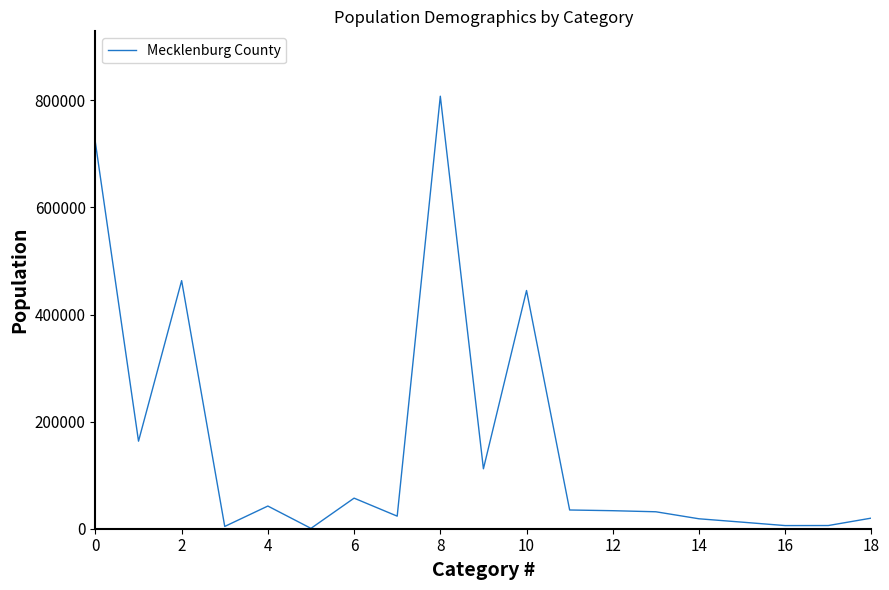

What is the greatest value displayed?

807684